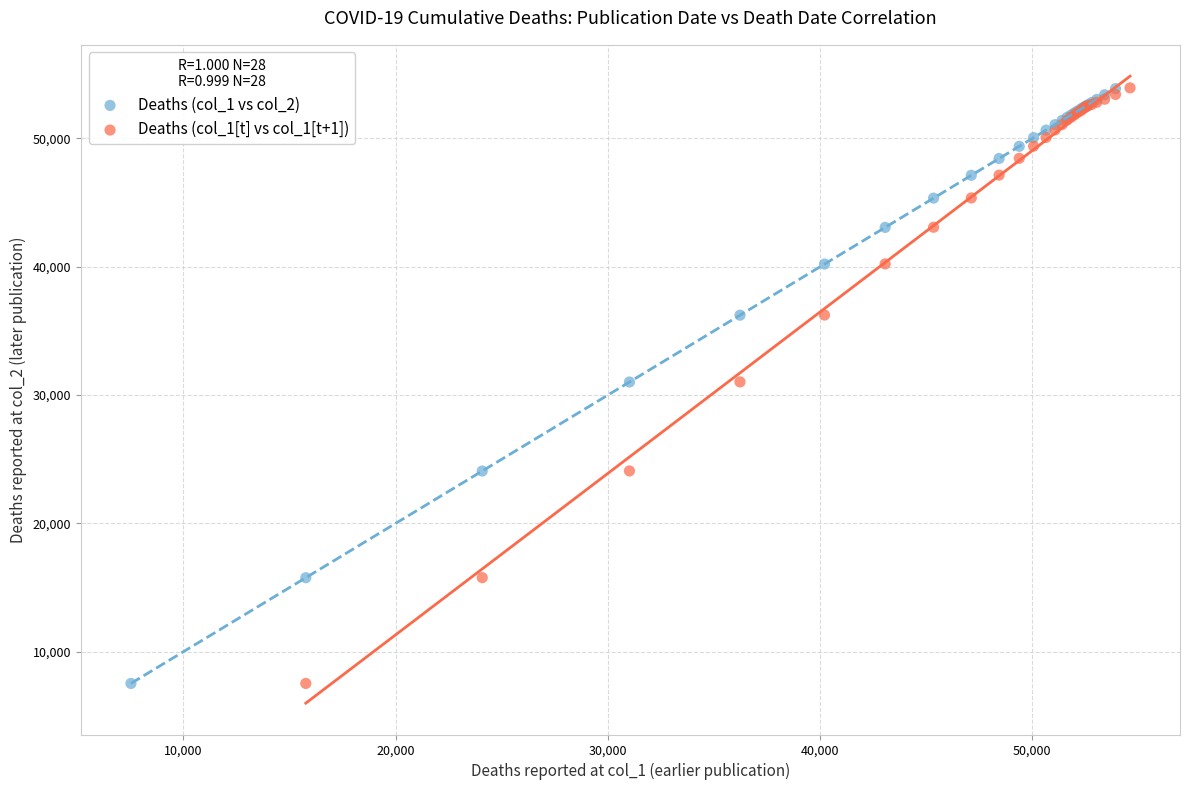

Which series has the largest Y range (max minus min)?

Deaths (col_1[t] vs col_1[t+1])